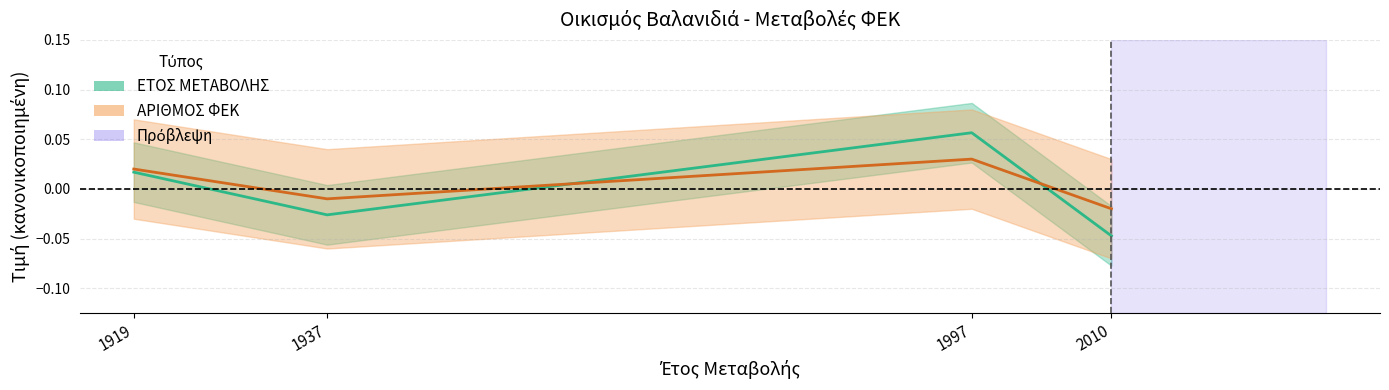

Is it true that ΕΤΟΣ ΜΕΤΑΒΟΛΗΣ equals 0.0 at 1997?

False